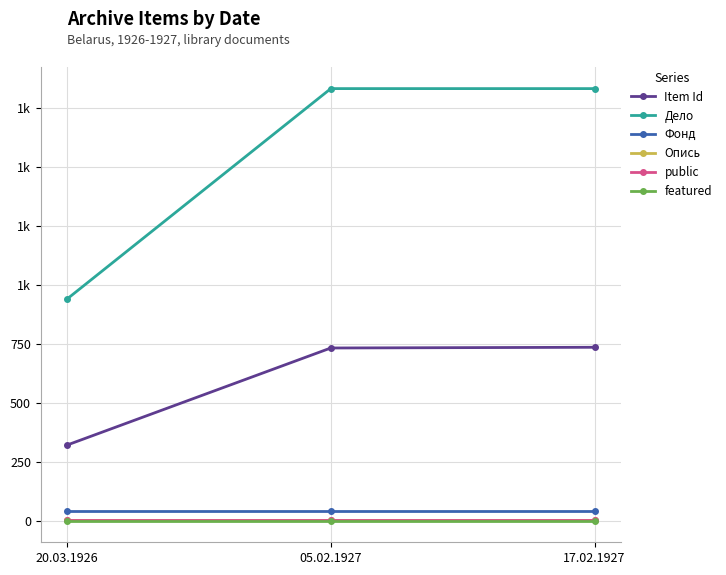

Does the chart have visible grid lines?

Yes